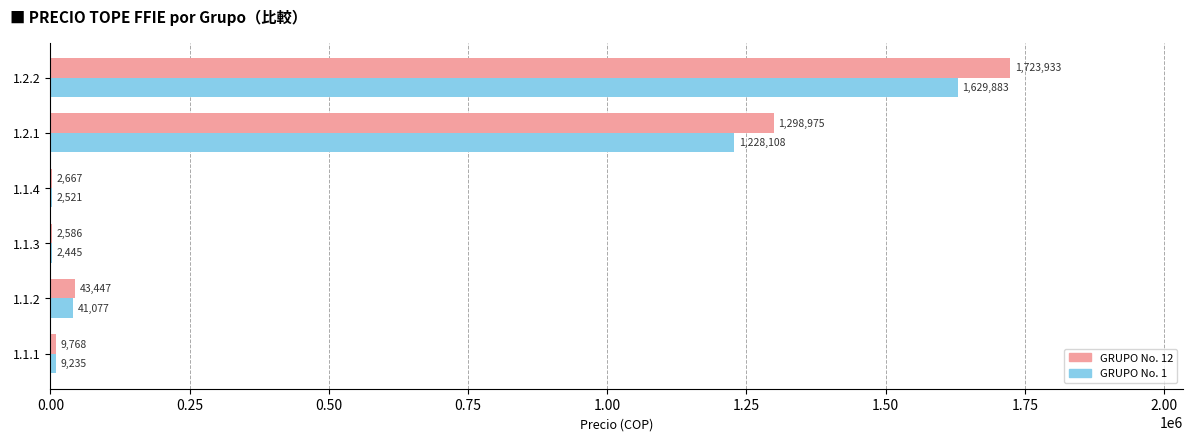

Which label corresponds to the largest value in the chart?

1.2.2